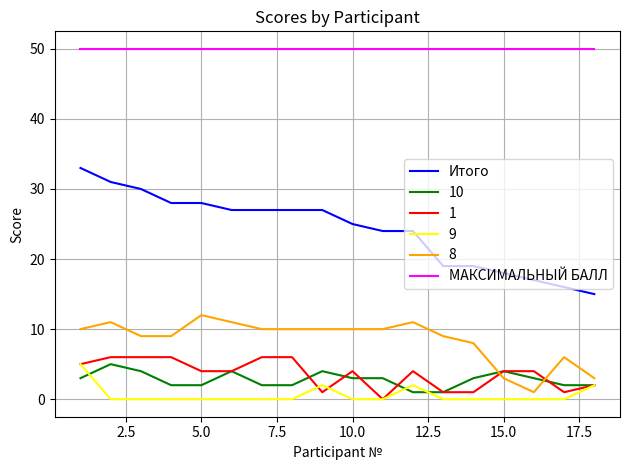

What is the sum of all МАКСИМАЛЬНЫЙ БАЛЛ values?

900